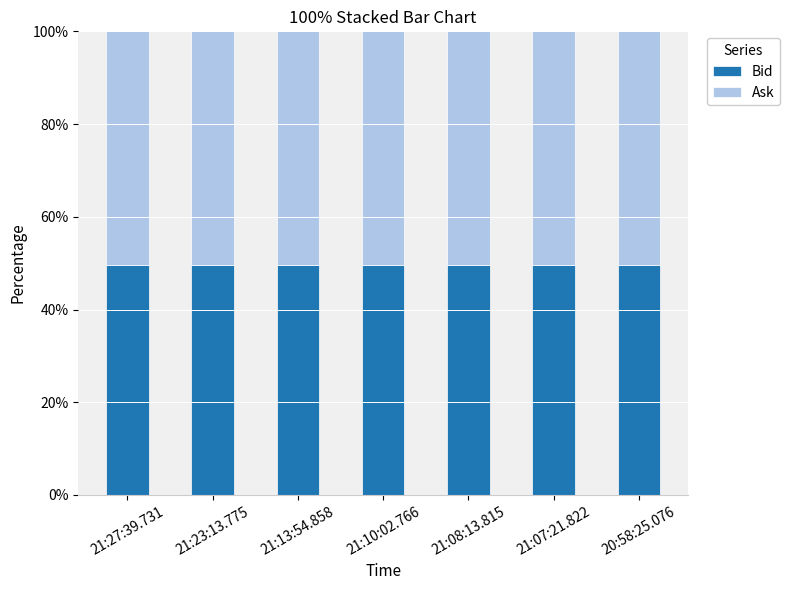

What is the total value across all series at 21:08:13.815?

100.0